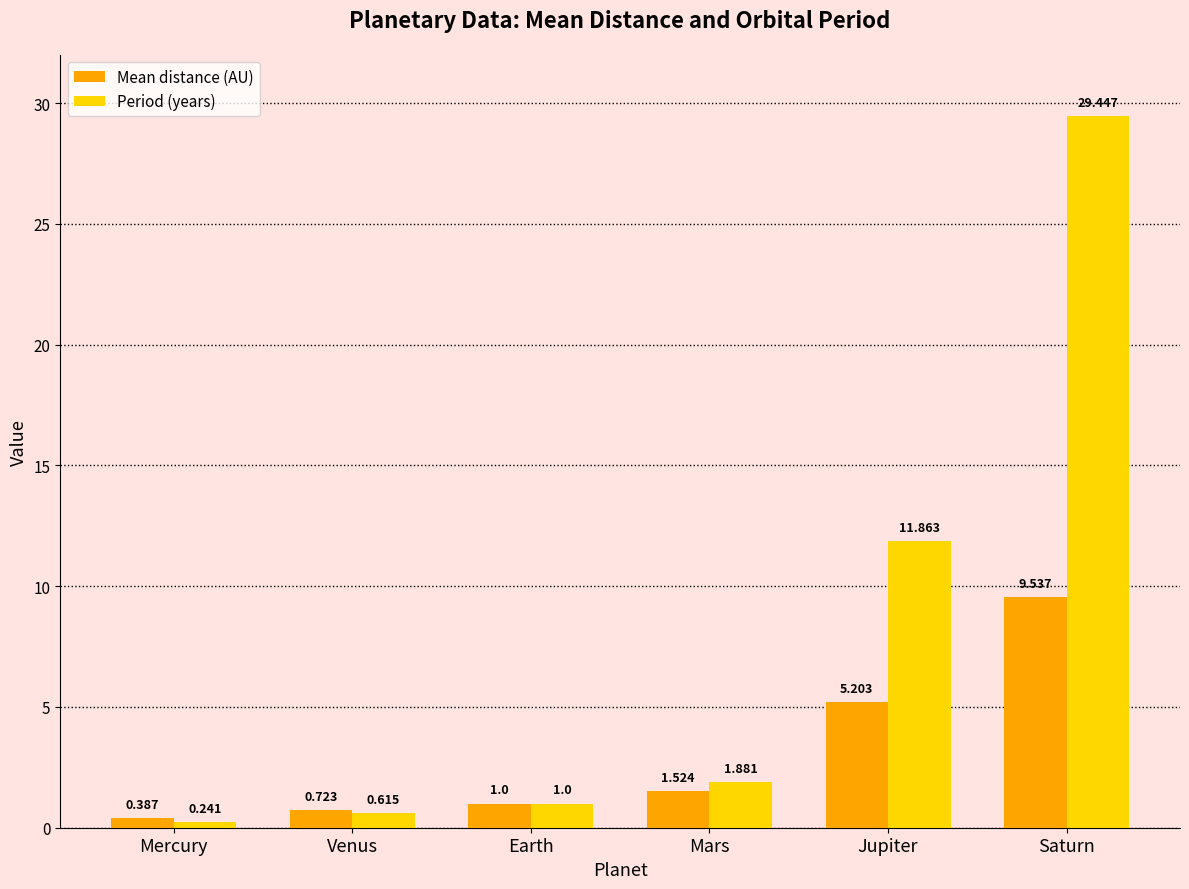

What is the sum of the Period (years) values at Jupiter and Saturn?

41.3